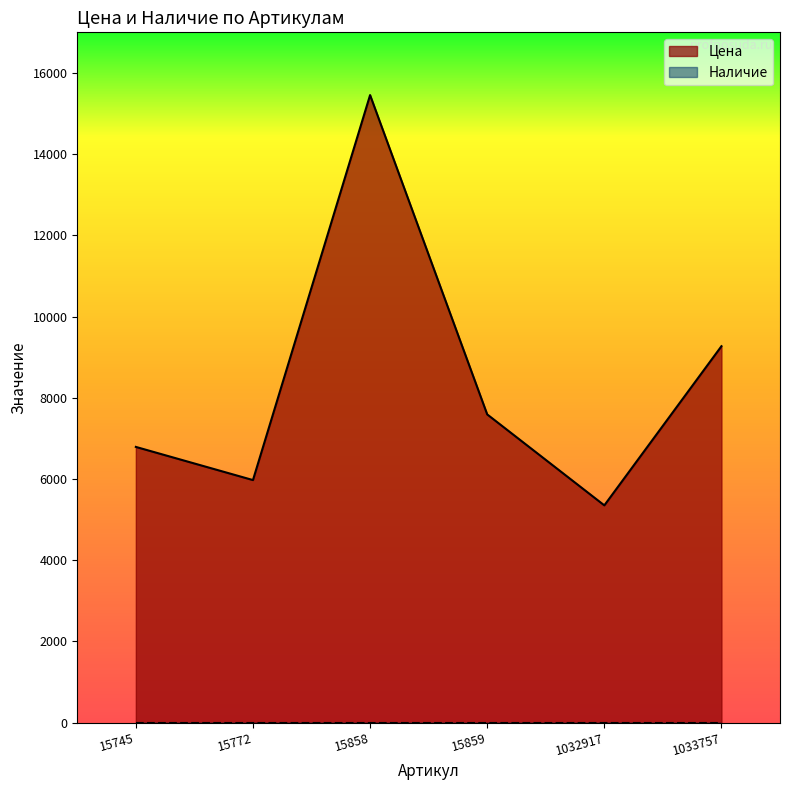

What is the ratio of the value at 15859 to the value at 1033757?

0.8